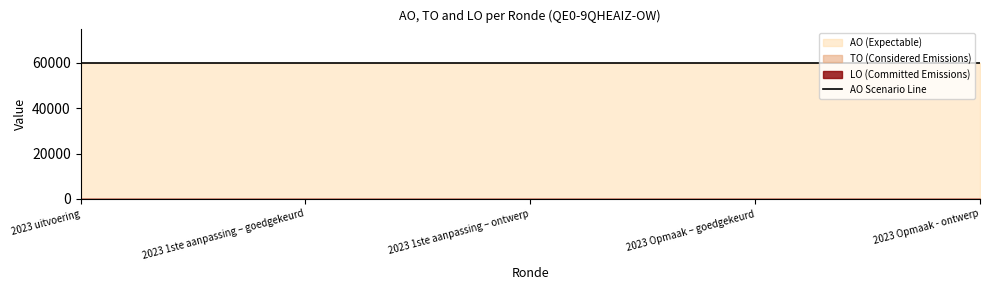

What is the spread (max minus min) of values at 2023 1ste aanpassing – ontwerp?

60000